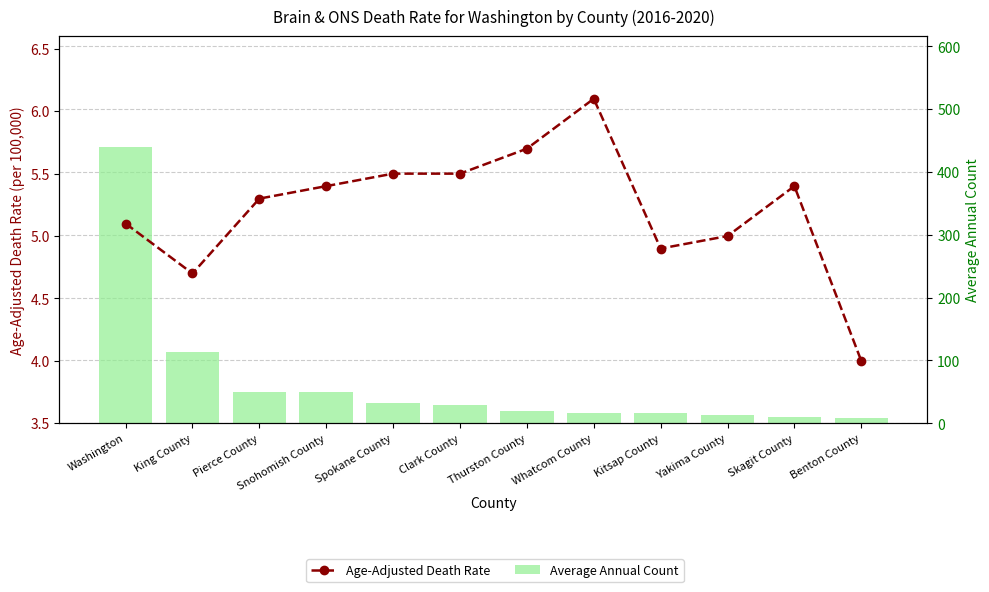

What is the difference between the Age-Adjusted Death Rate values at Whatcom County and Snohomish County?

0.7